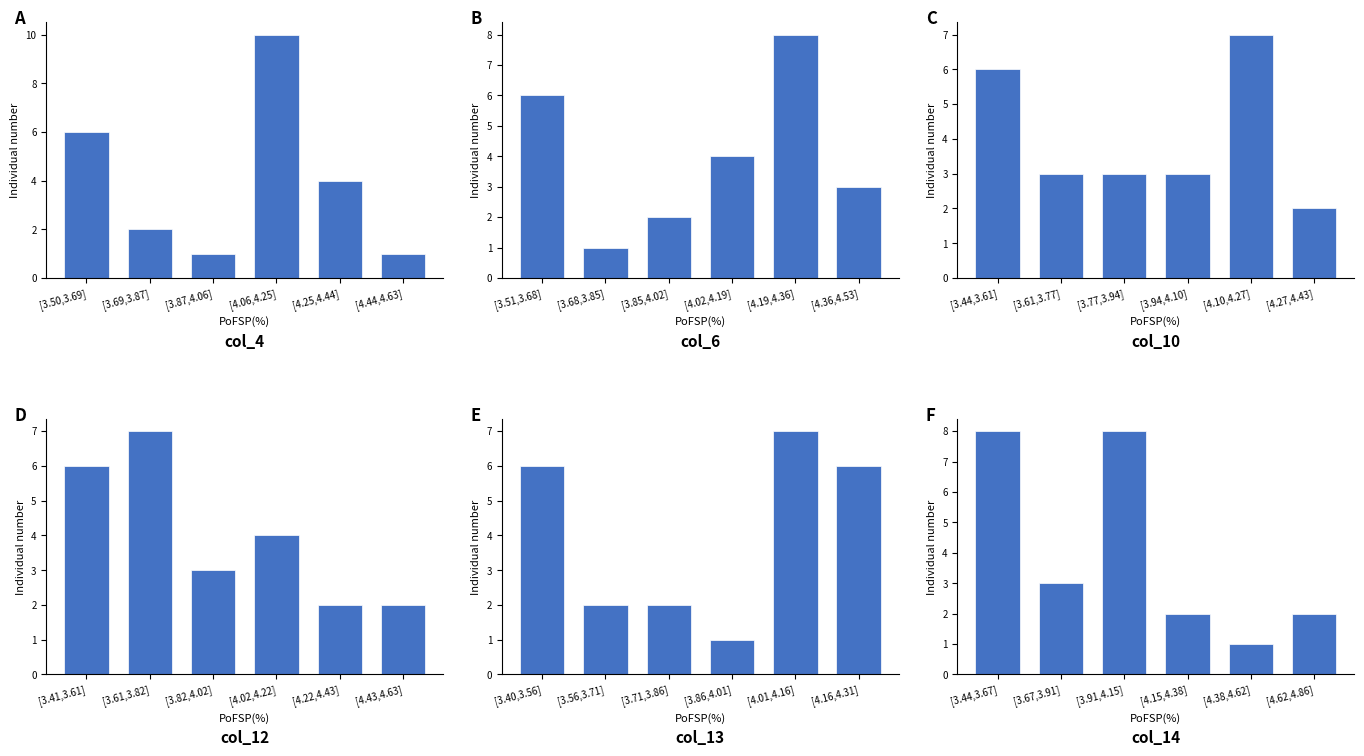

The value of col_10 at [4.27,4.43] is 3. True or false?

False